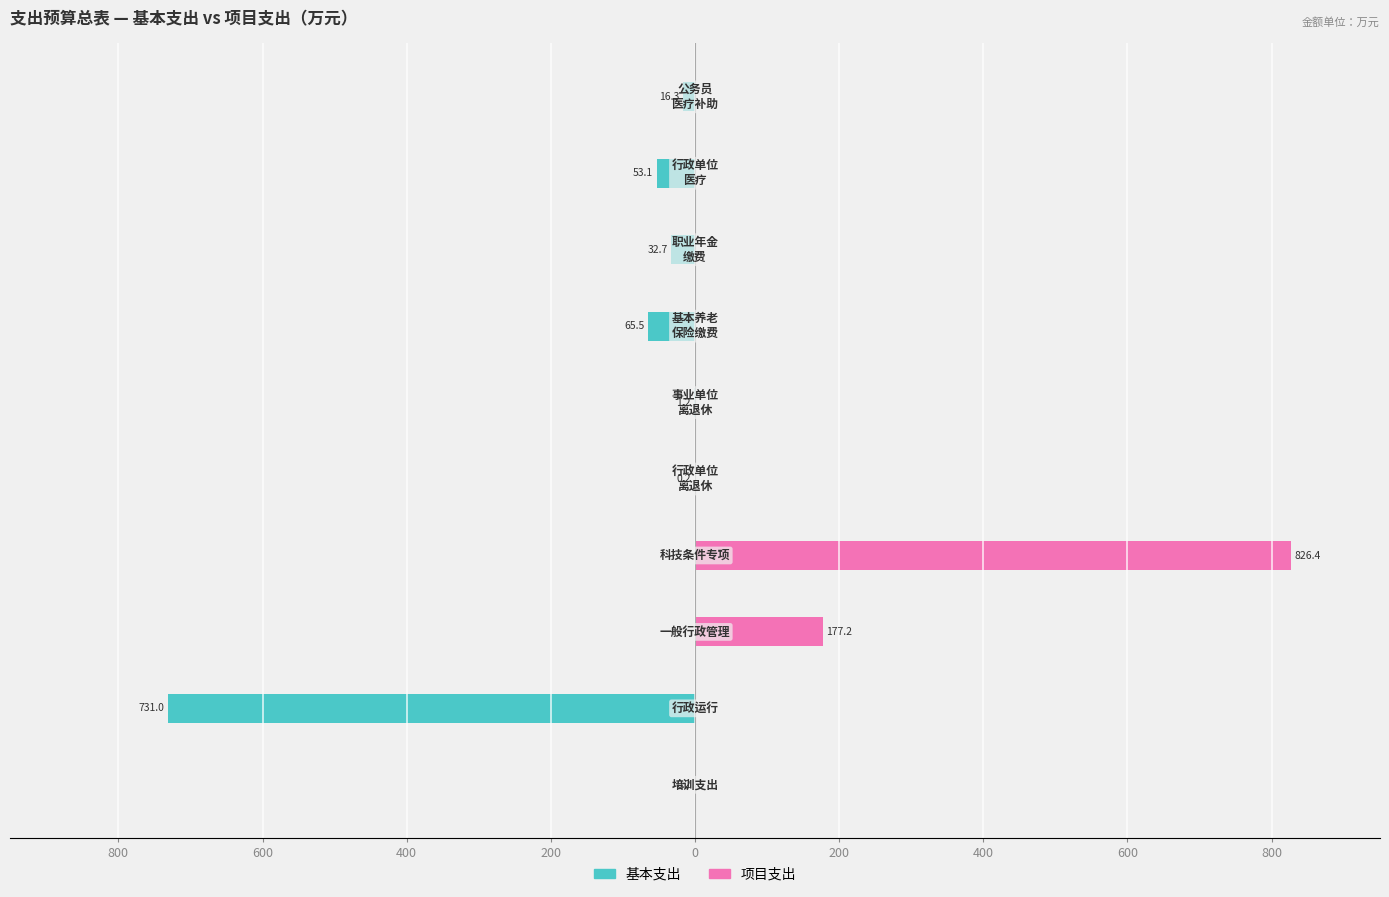

What is the greatest value displayed?

826.4